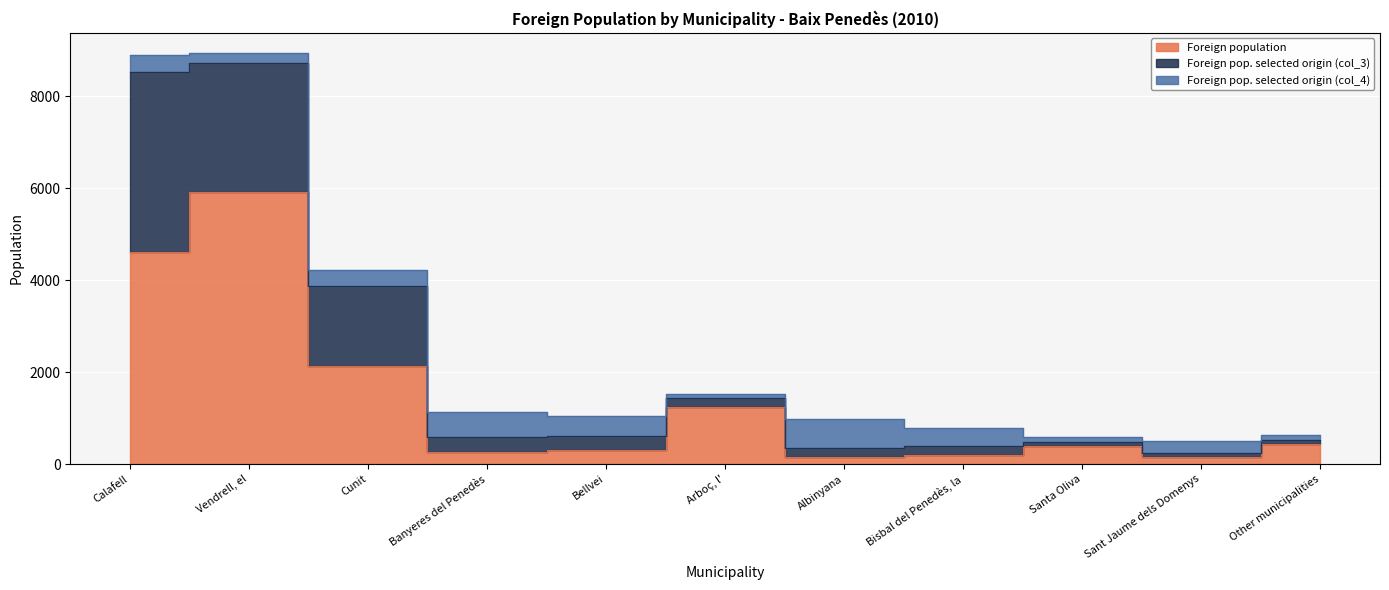

At which label does Foreign population first exceed 383?

Calafell